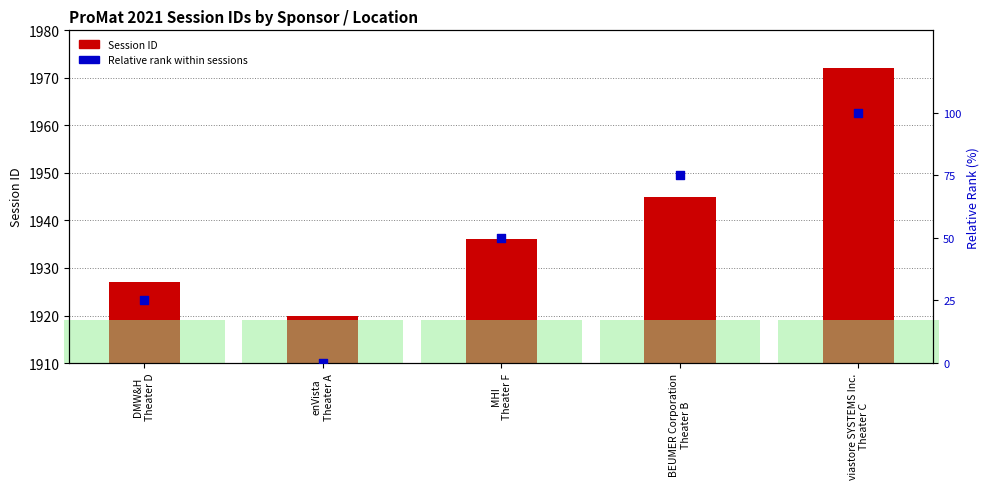

Is the value of Relative rank within sessions at DMW&H
Theater D greater than the value of Session ID at BEUMER Corporation
Theater B?

No